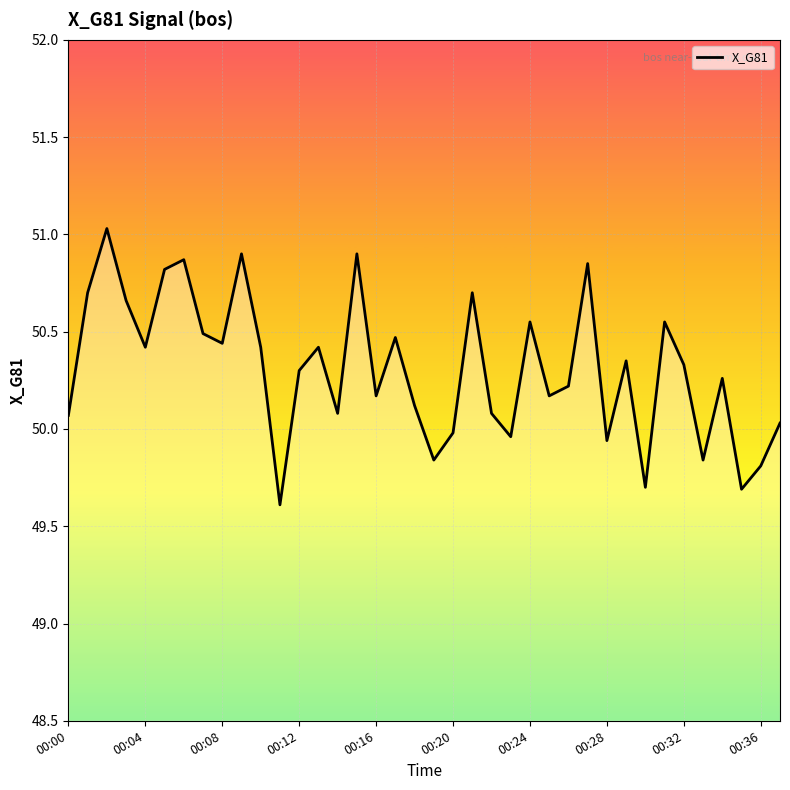

What is the minimum value shown in the chart?

49.6